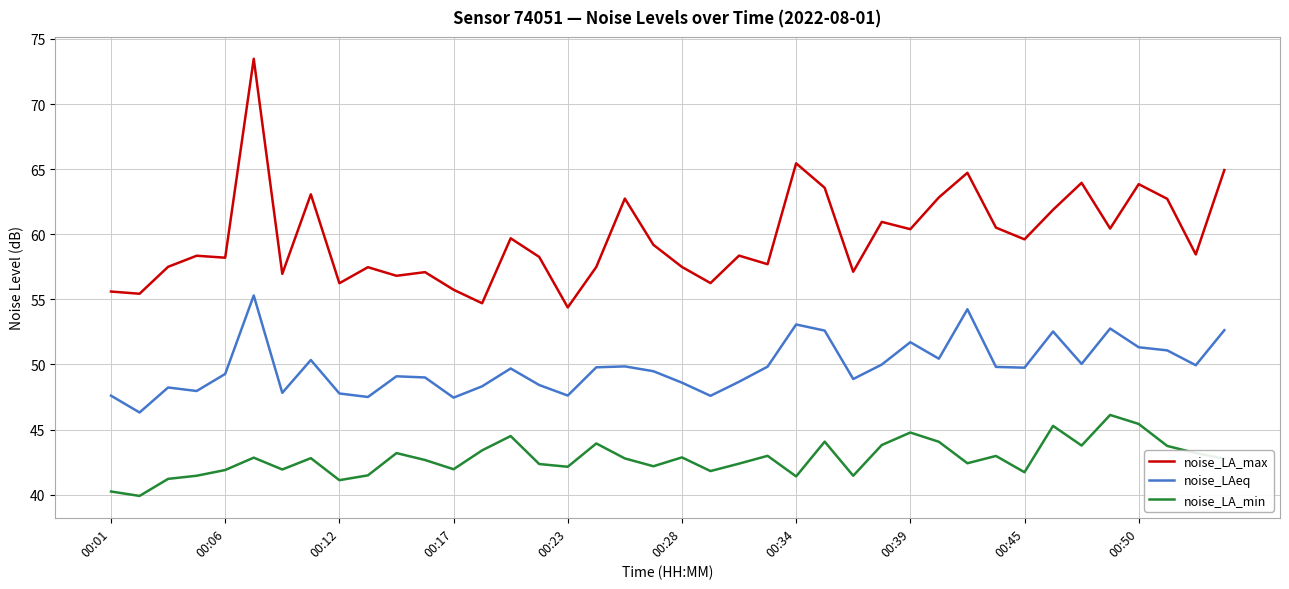

What is the smallest value displayed?

39.9